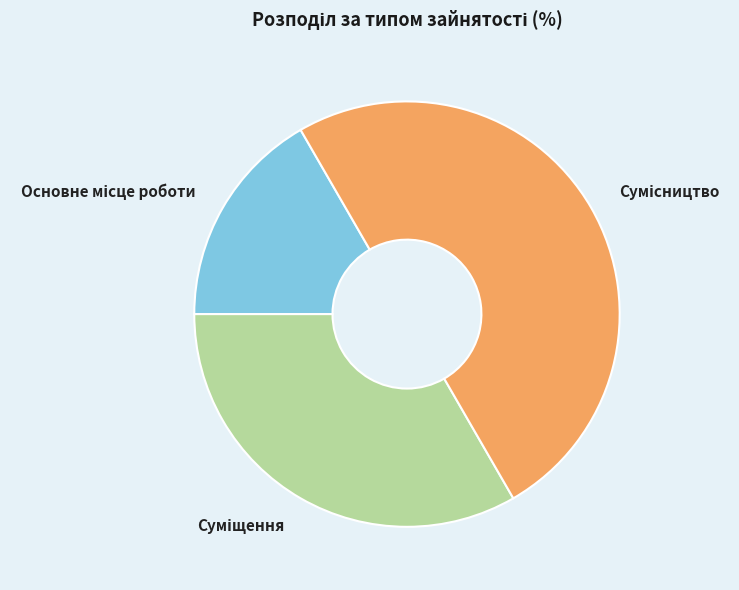

Which has a higher value, Основне місце роботи or Сумісництво?

Сумісництво